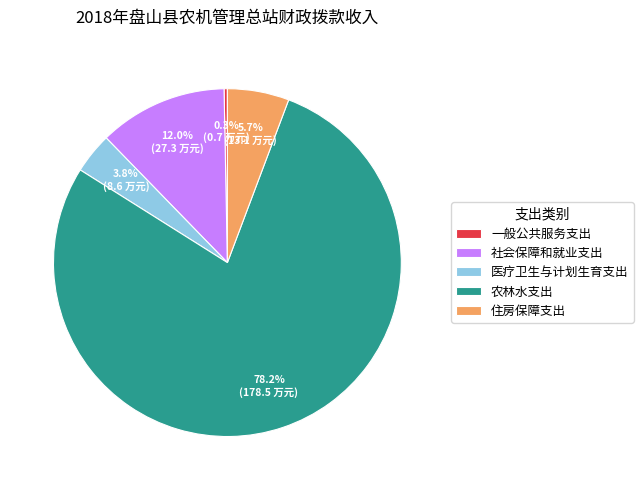

What is the largest slice in the pie chart?

农林水支出